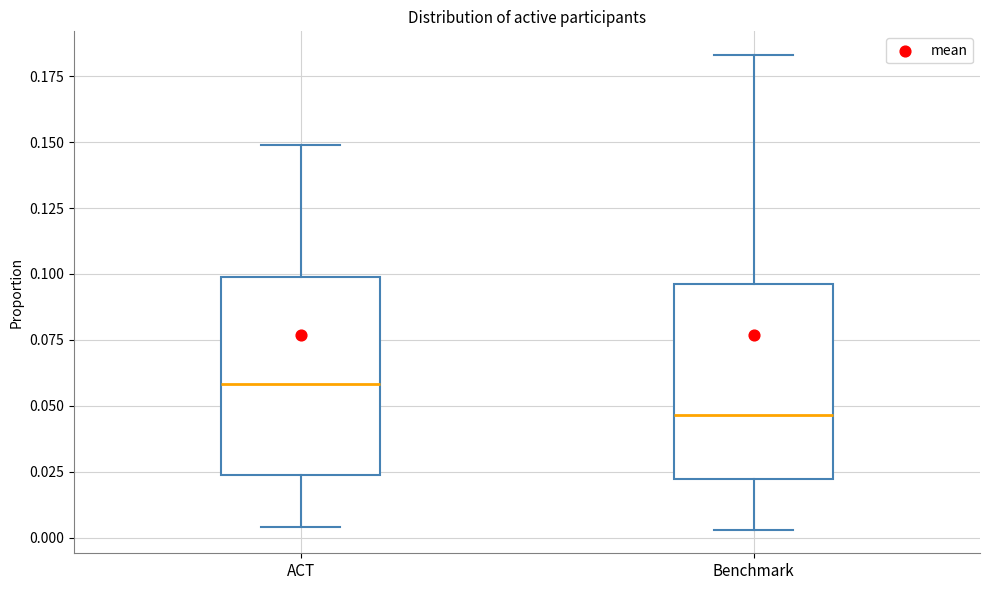

Where does the lower whisker of the box for Benchmark end on the y-axis? The values are not printed on the chart, so give them approximately, as read against the axis.

0.005